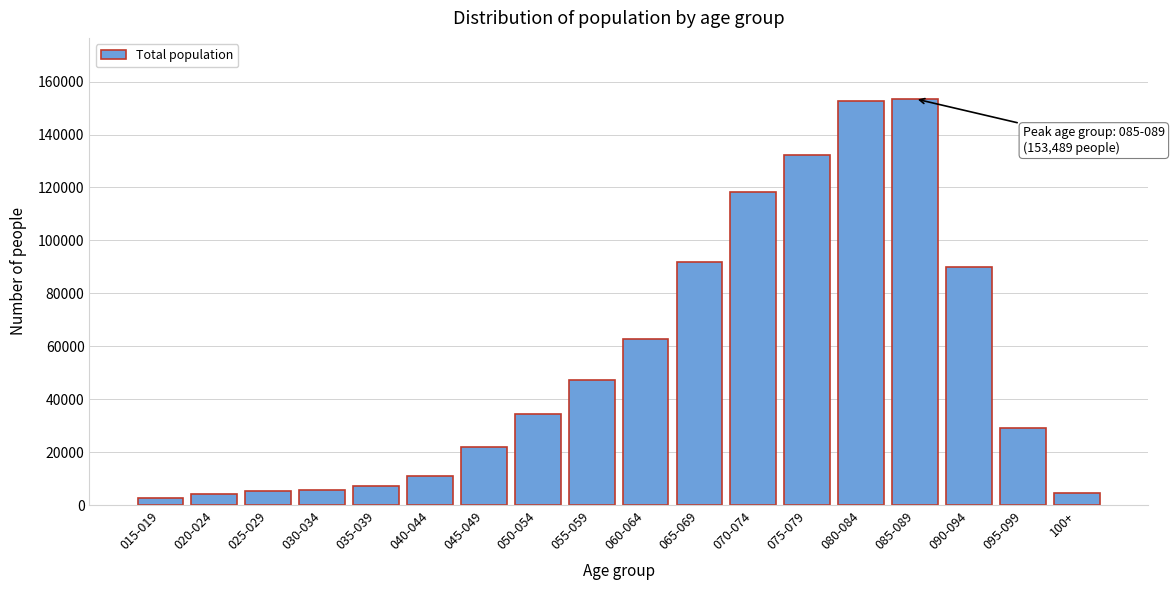

What is the greatest value displayed?

153489